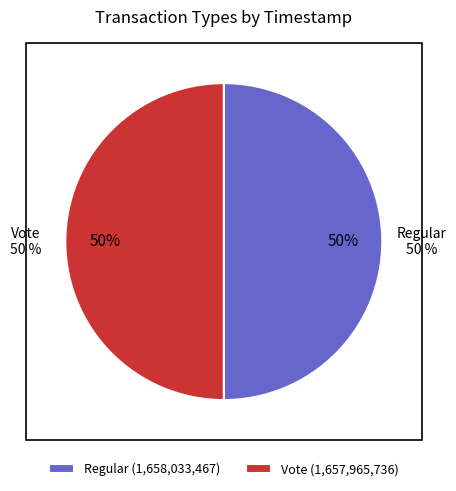

Is Vote the majority of the pie?

No